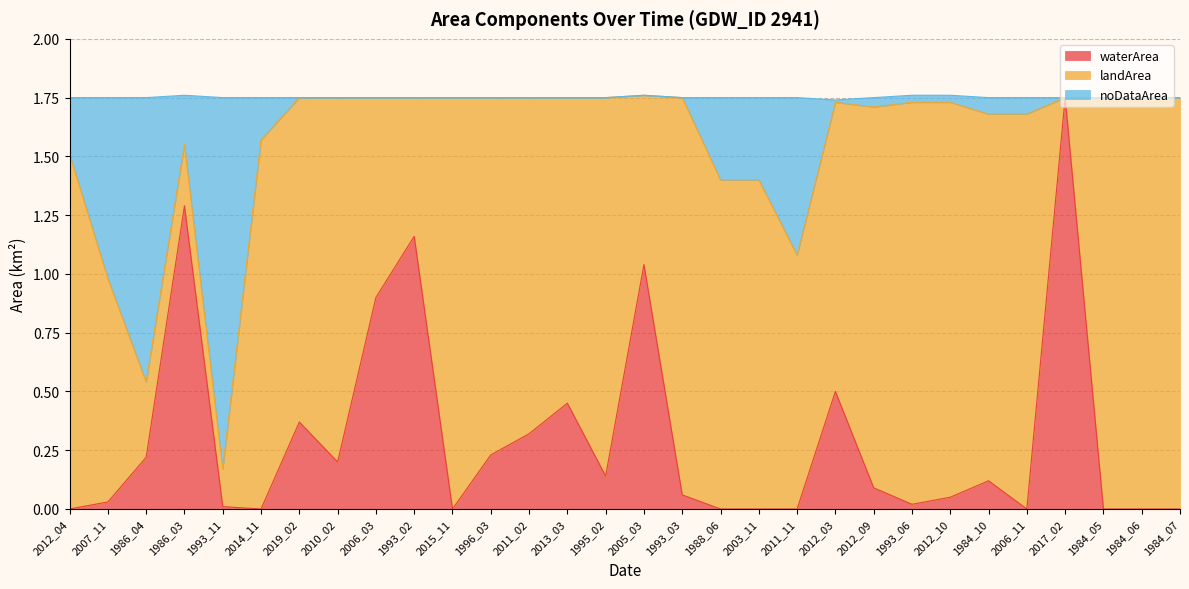

At which label does waterArea reach its peak?

2017_02